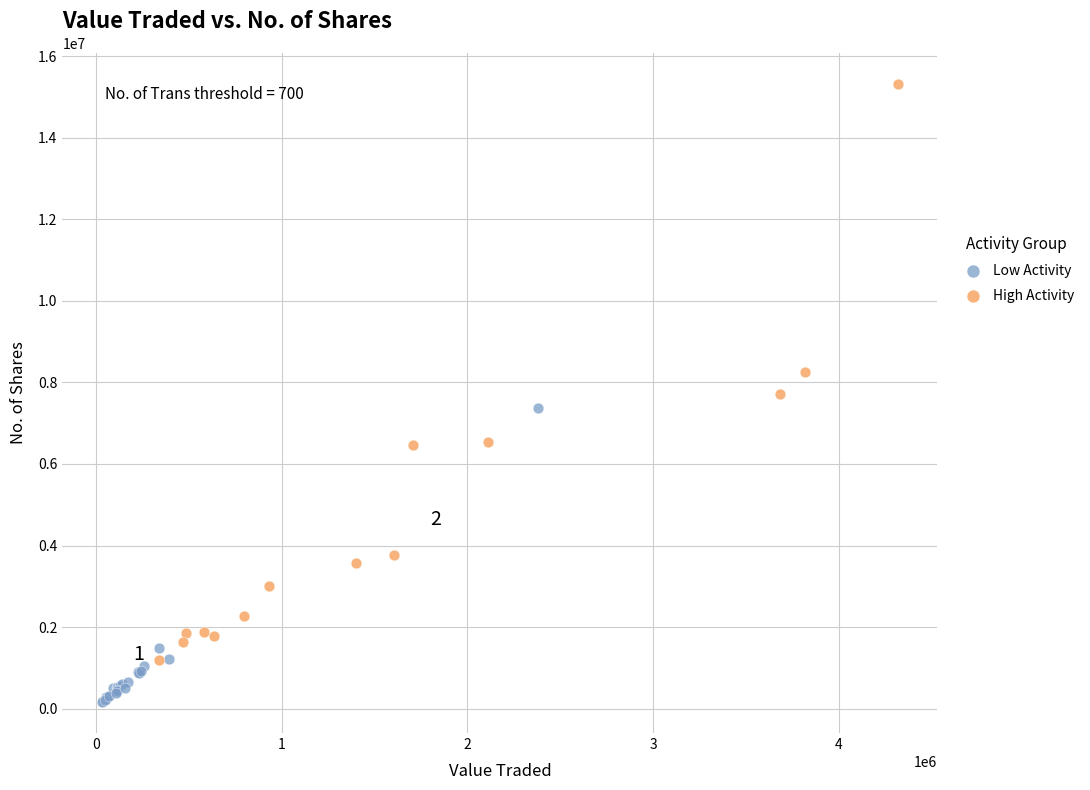

Which series contains the highest Y value?

High Activity